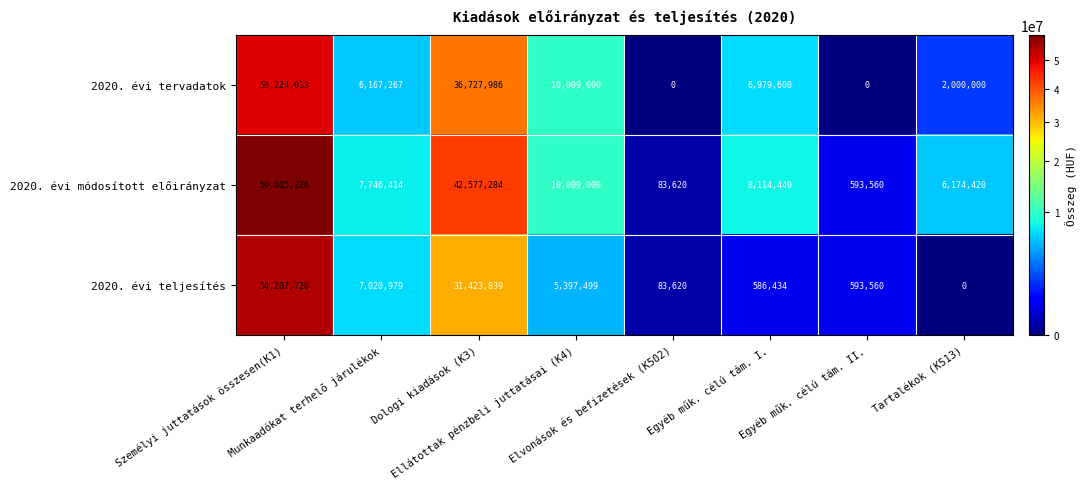

Count the number of categories in the chart.

8